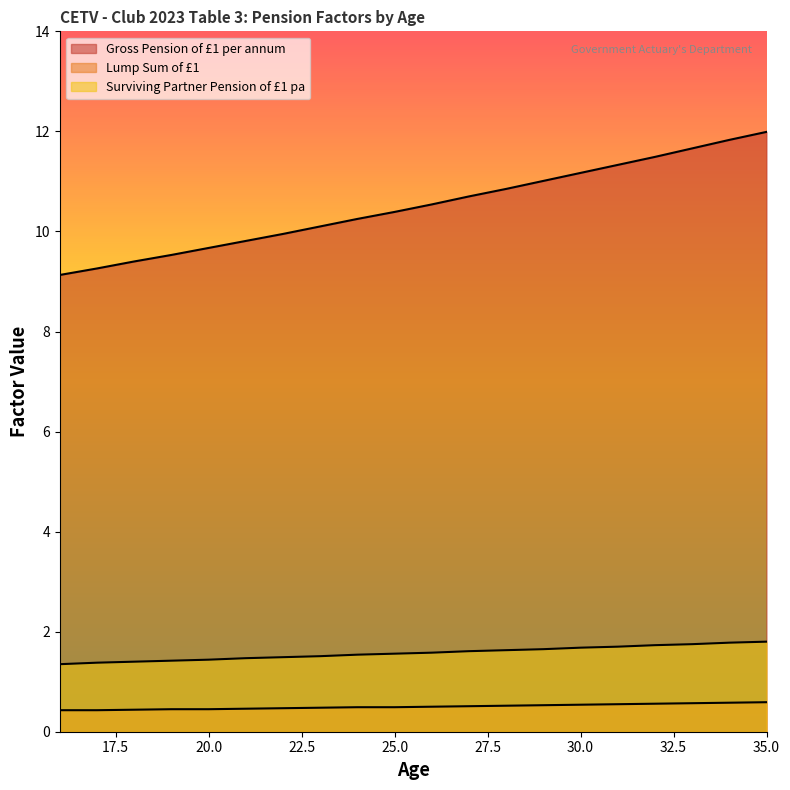

Which category has the lowest value in the Gross Pension of £1 per annum series?

16